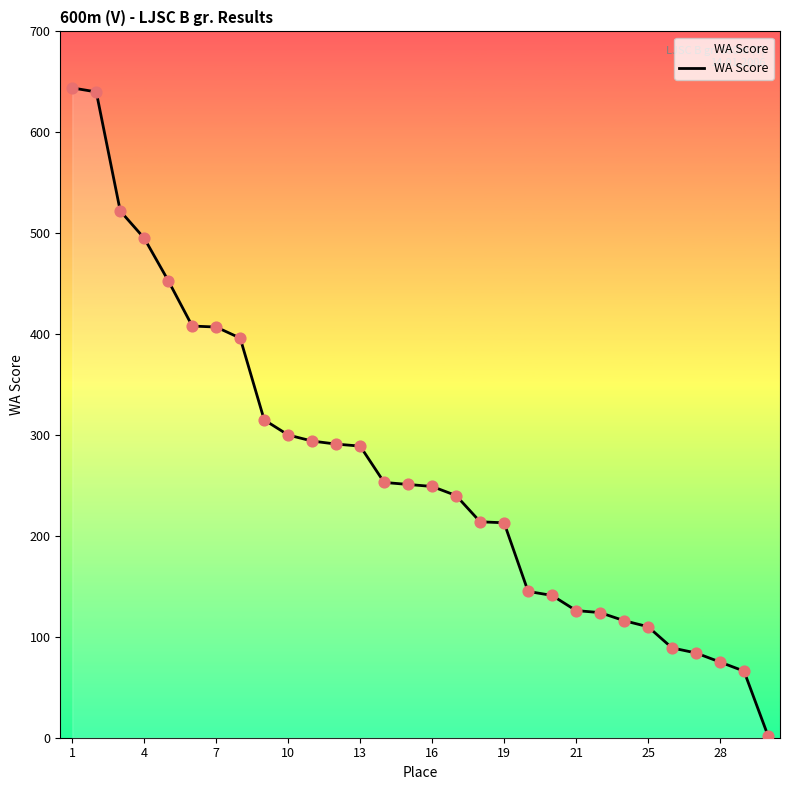

What is the maximum value shown in the chart?

644